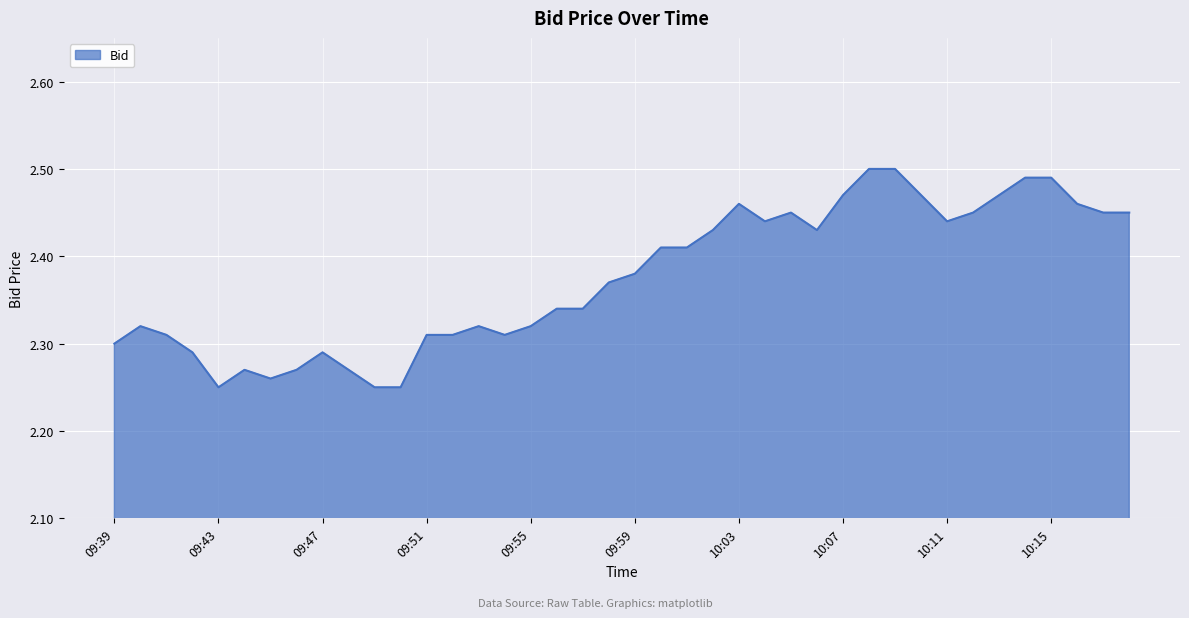

What is the average value?

2.4